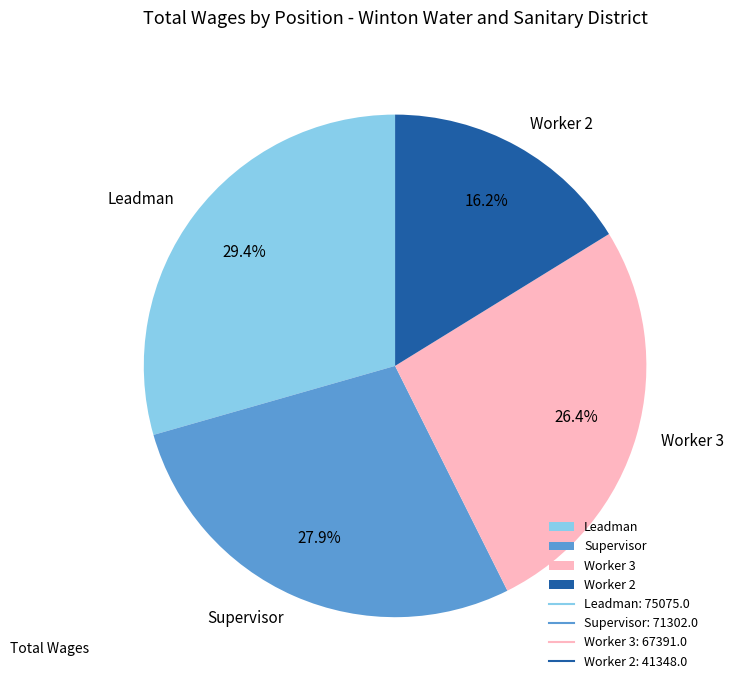

Which has a higher value, Worker 3 or Worker 2?

Worker 3